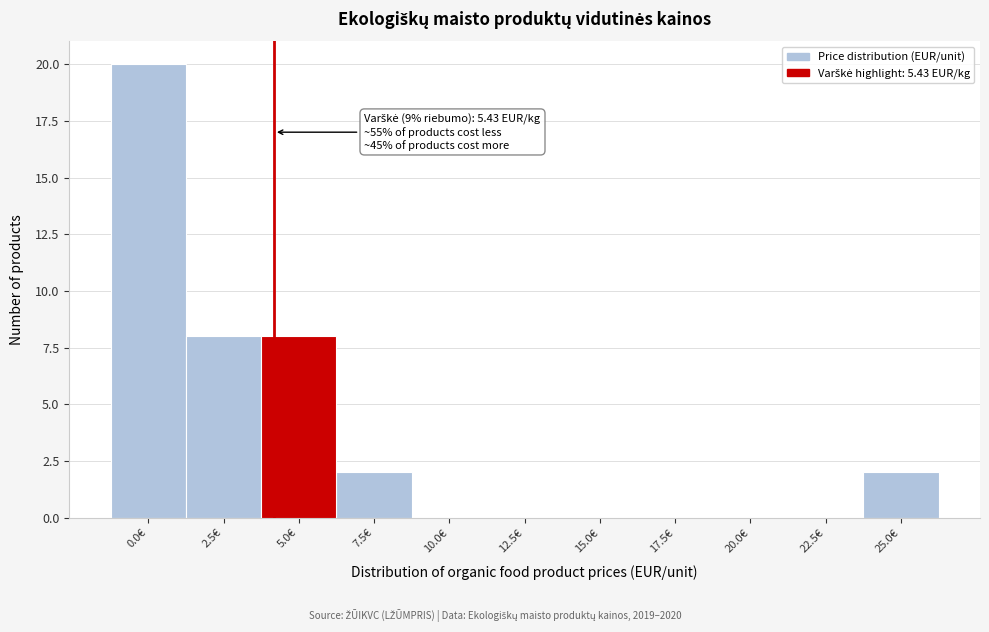

Reading left to right, transcribe all the data shown in this chart.

0.0€=20	2.5€=8	5.0€=8	7.5€=2	10.0€=0	12.5€=0	15.0€=0	17.5€=0	20.0€=0	22.5€=0	25.0€=2